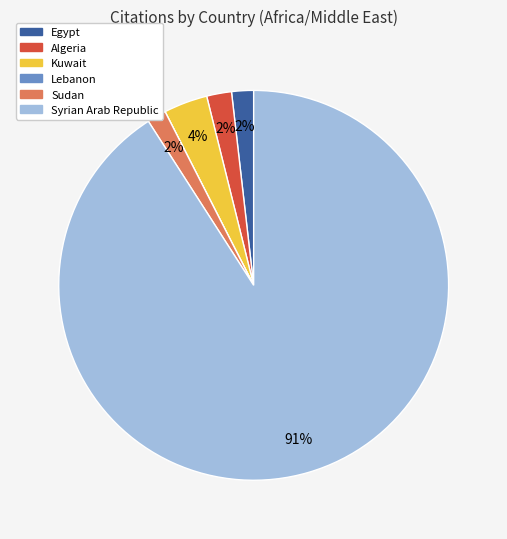

To the nearest percent, what percentage of the pie is Sudan?

2%